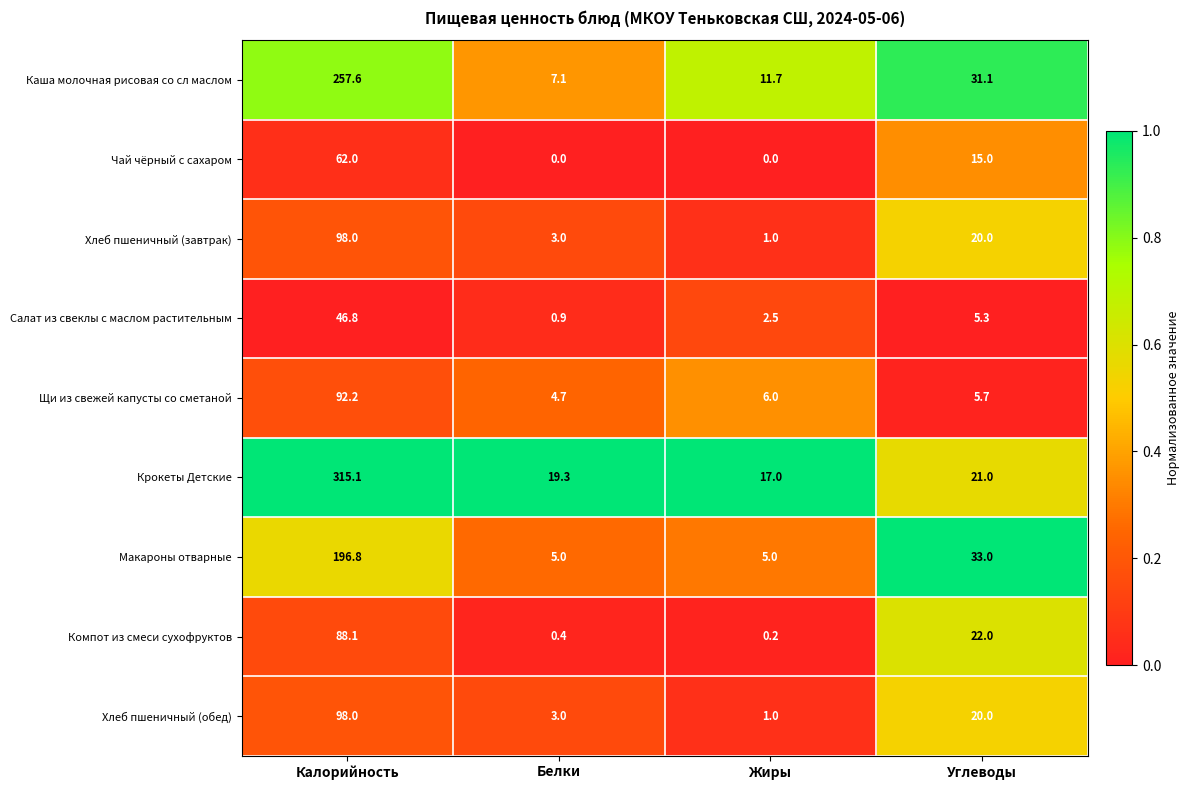

What is the average value of the Щи из свежей капусты со сметаной series?

27.2